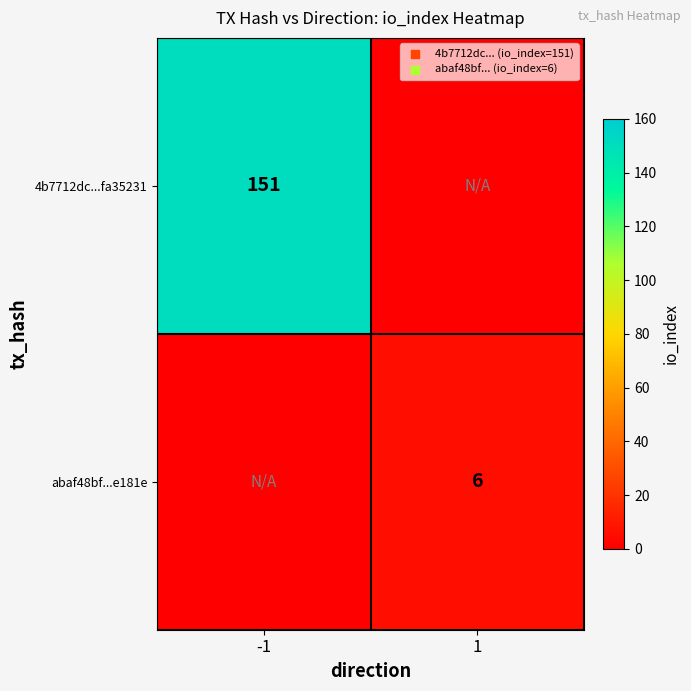

Is it true that abaf48bf...e181e equals 9 at 1?

False